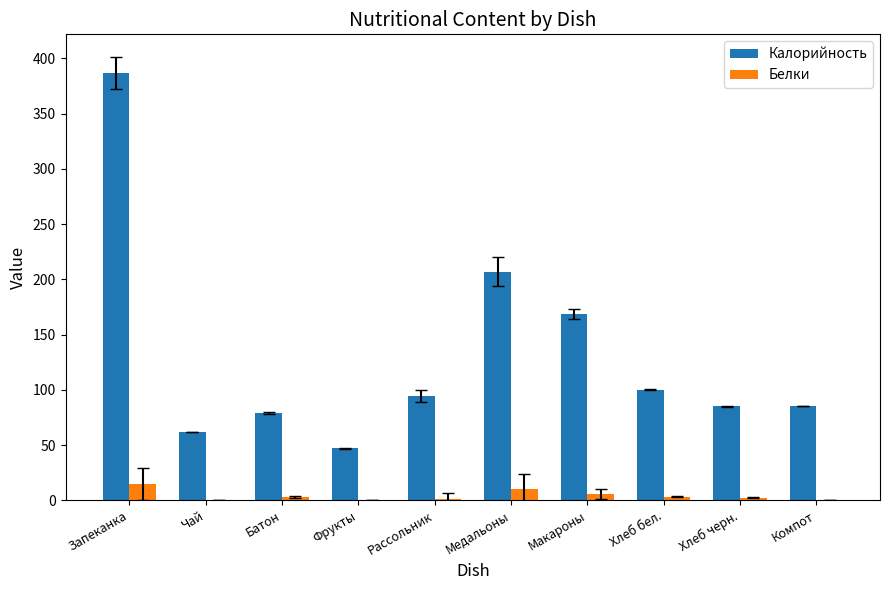

The value of Белки at Запеканка is 14.5. True or false?

True